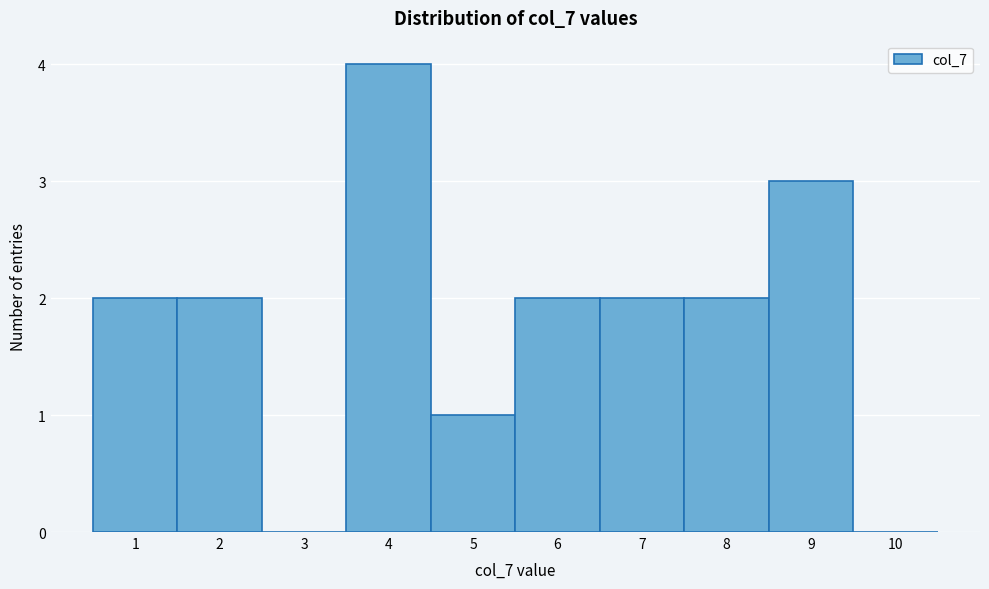

Reading left to right, list every bar in this chart as the range it spans on the x-axis followed by its height. The values are not printed on the chart, so give them approximately, as read against the axis.

0.5 to 1.5: 2
1.5 to 2.5: 2
2.5 to 3.5: 0
3.5 to 4.5: 4
4.5 to 5.5: 1
5.5 to 6.5: 2
6.5 to 7.5: 2
7.5 to 8.5: 2
8.5 to 9.5: 3
9.5 to 10.5: 0